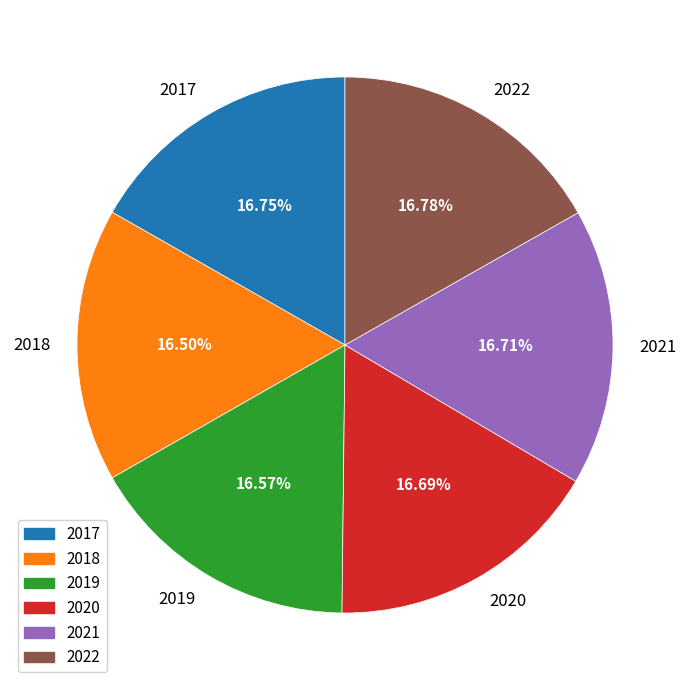

What is the ratio of the value at 2021 to the value at 2020?

1.0